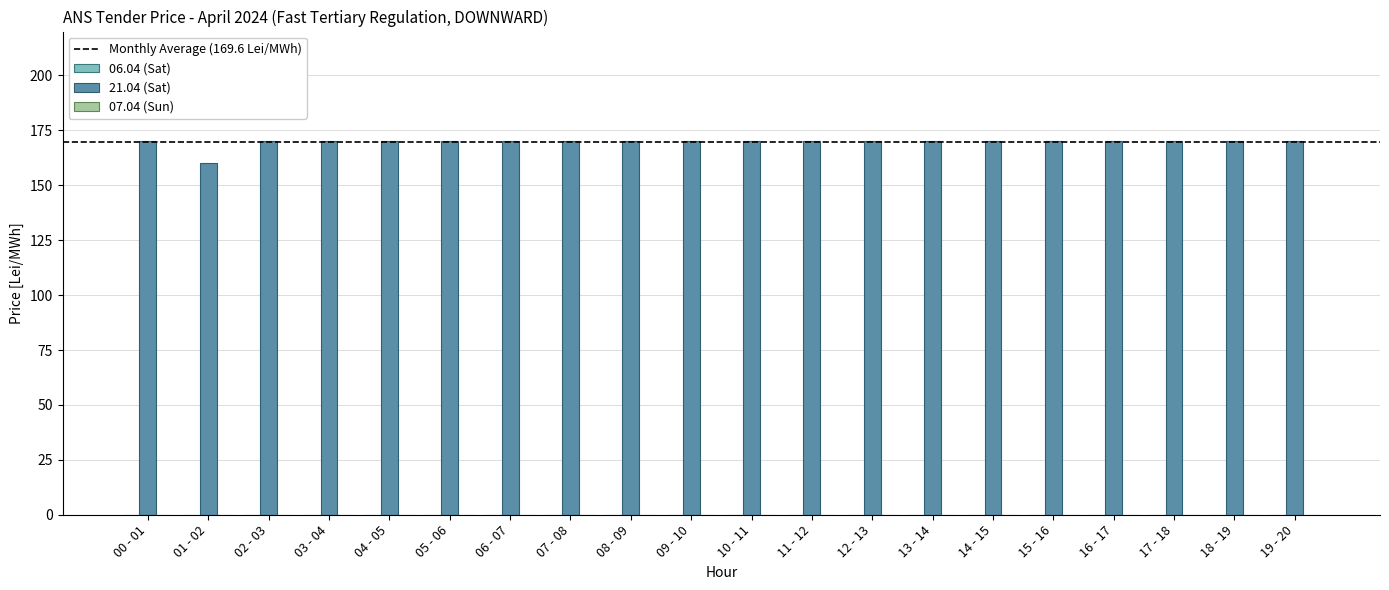

What is the maximum value shown in the chart?

170